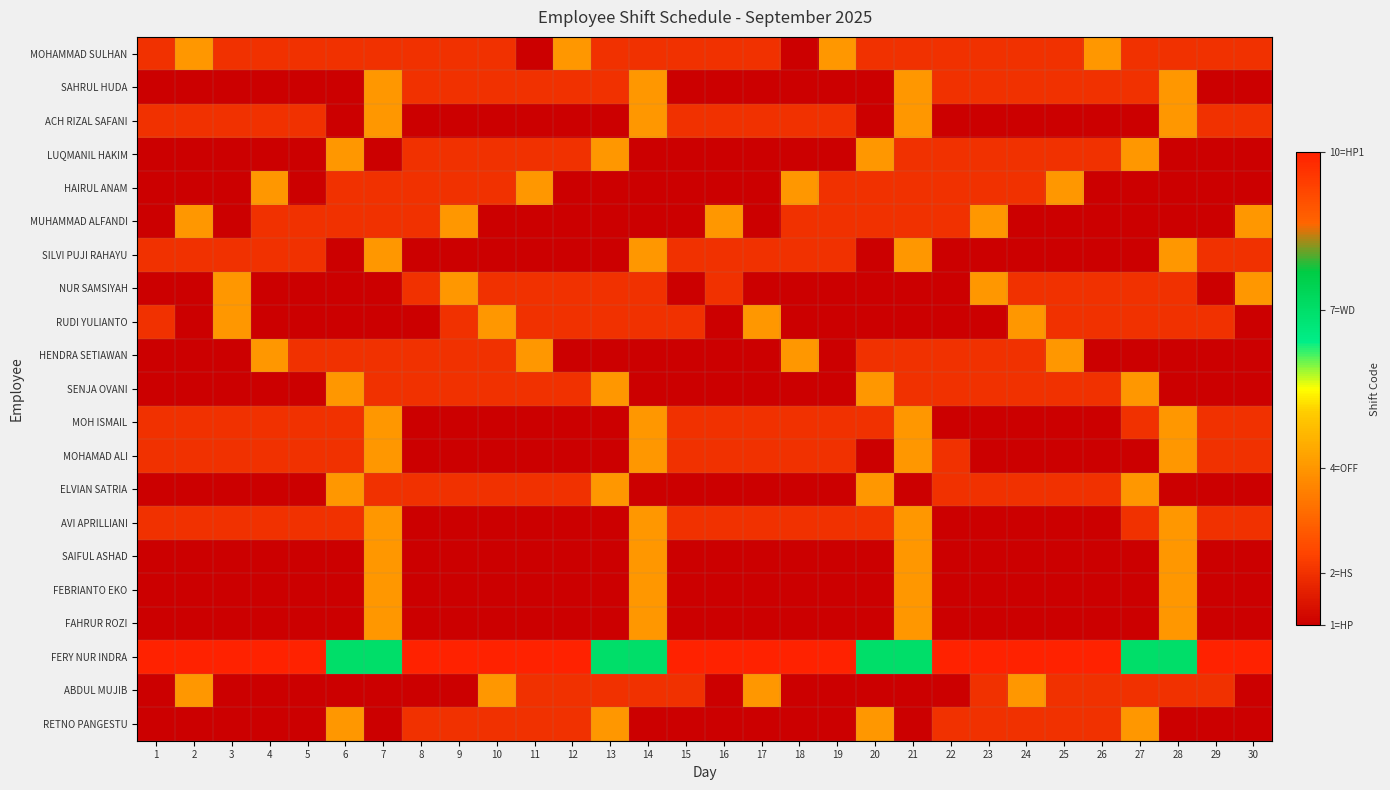

How many categories are shown in the chart?

30